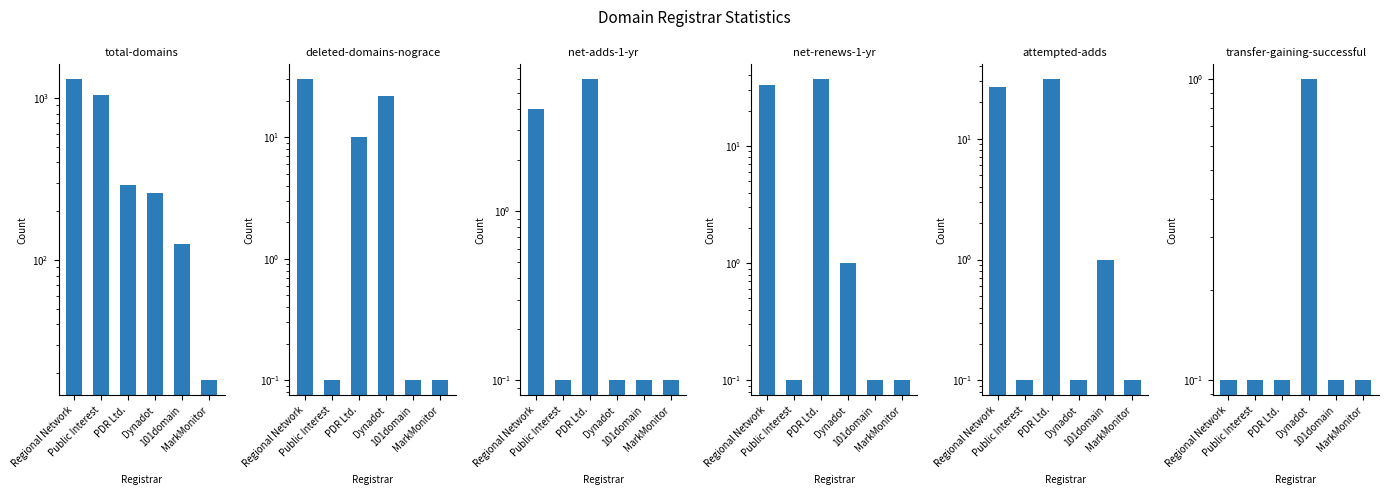

What is the approximate value of deleted-domains-nograce at MarkMonitor?

0.1